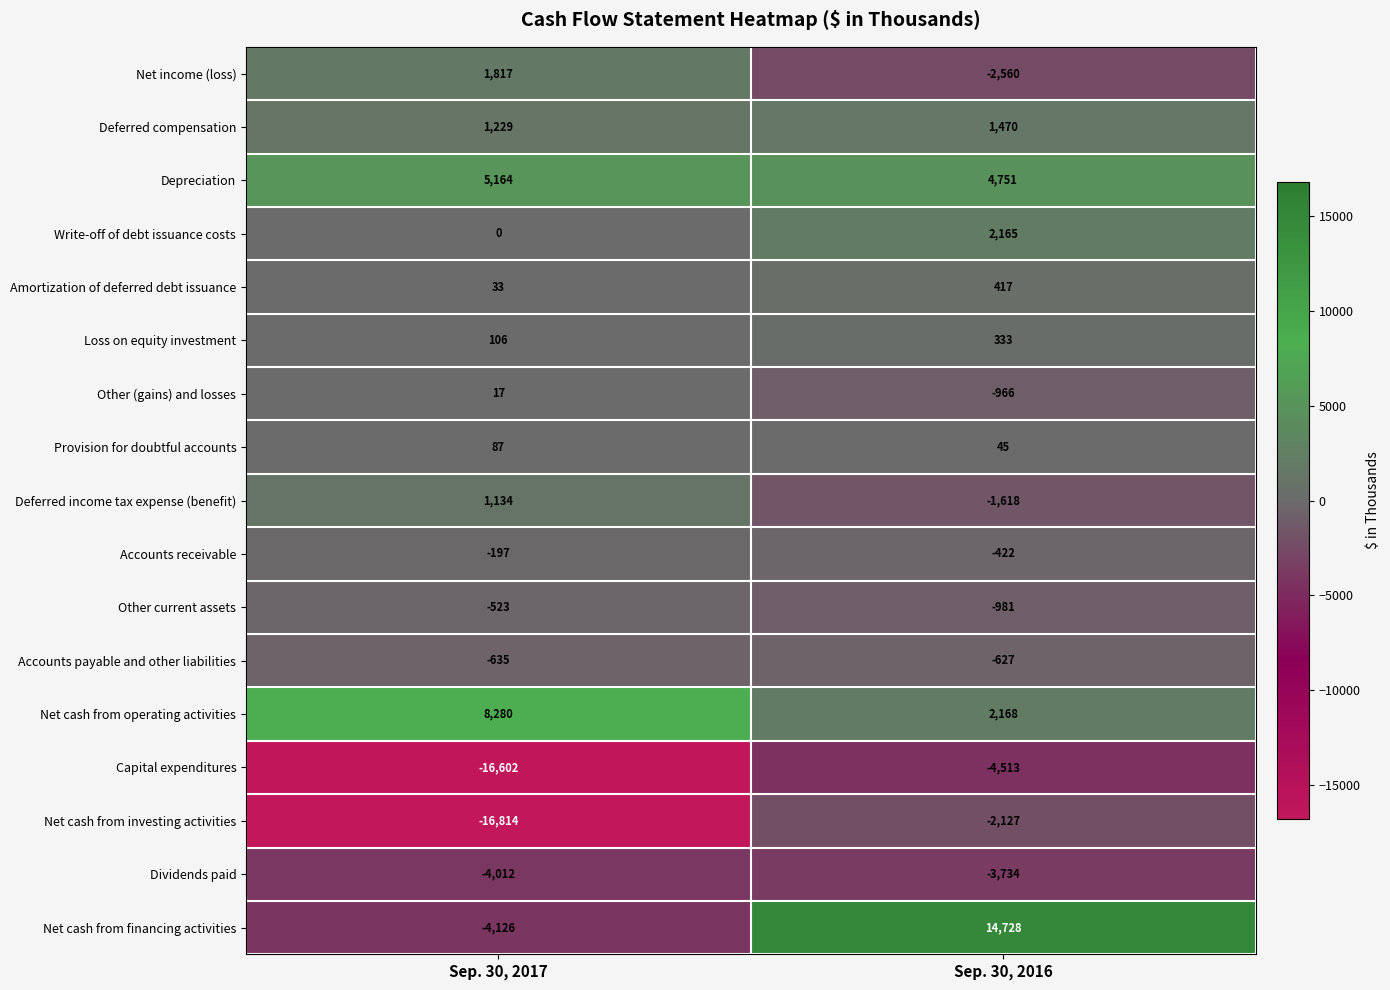

Count the number of data series in this chart.

17